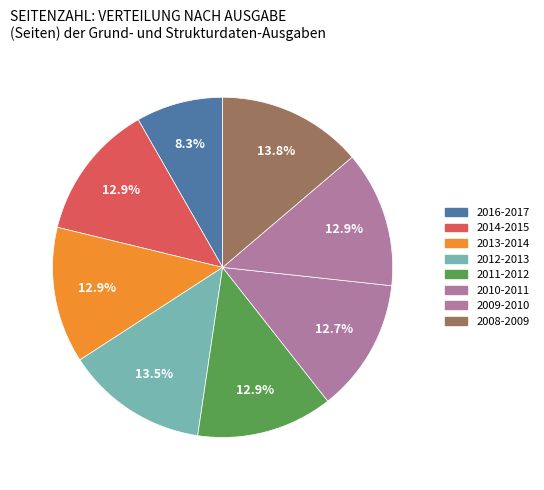

Rank the categories by value from lowest to highest.

2016-2017, 2010-2011, 2014-2015, 2013-2014, 2011-2012, 2009-2010, 2012-2013, 2008-2009